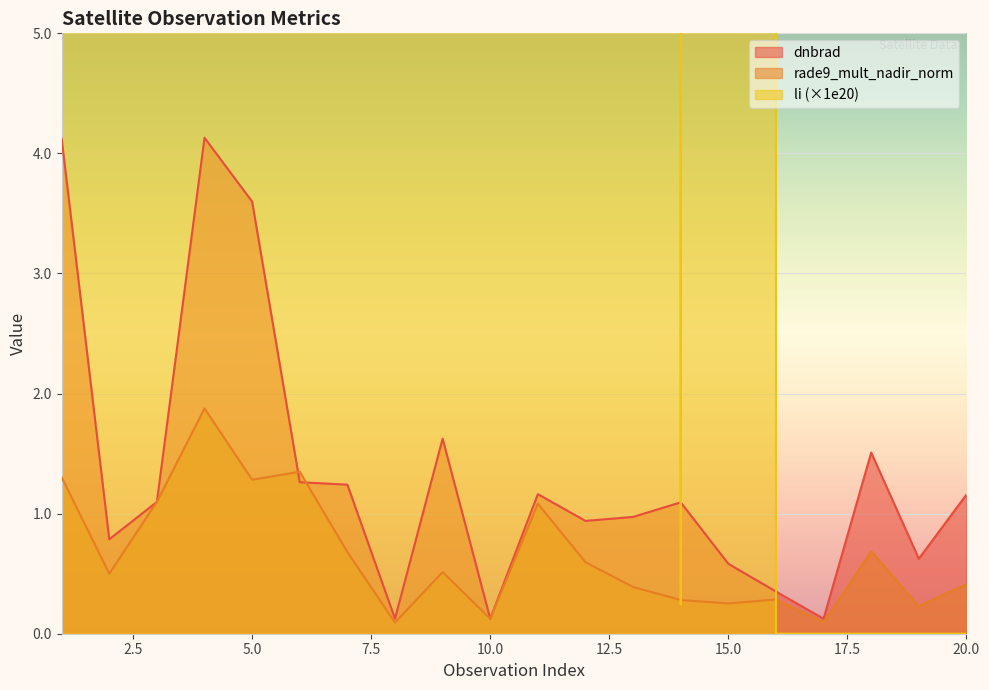

List the series in order of their peak value, highest first.

li, dnbrad, rade9_mult_nadir_norm